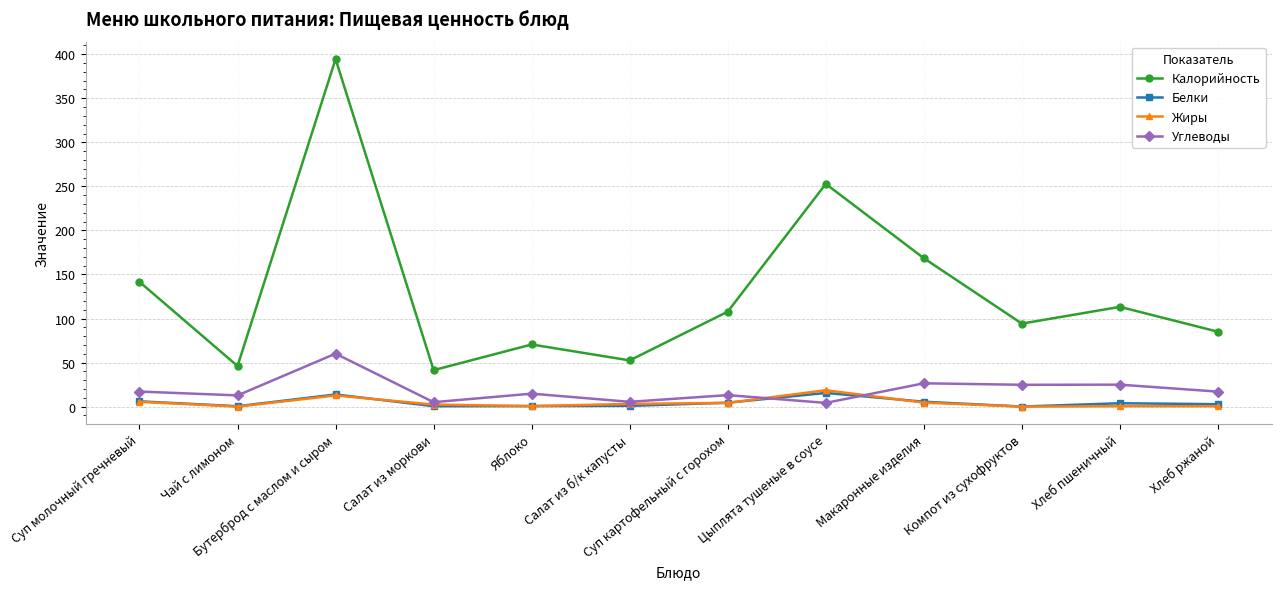

True or false: Углеводы and Калорийность cross at least once.

False